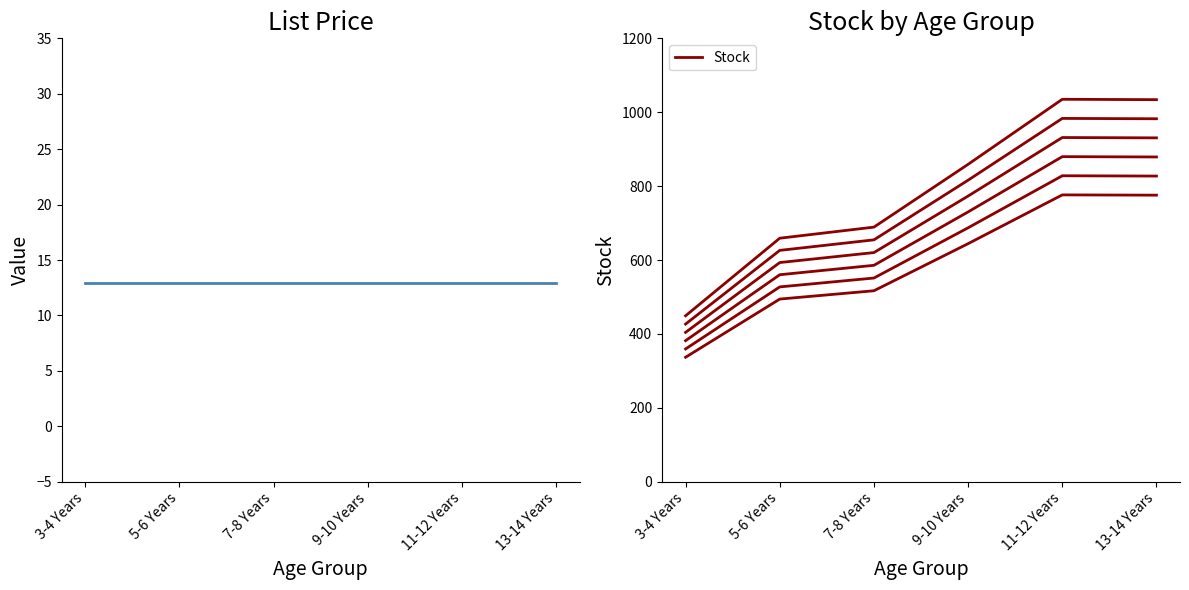

What is the total value across all series at 13-14 Years?

1047.0